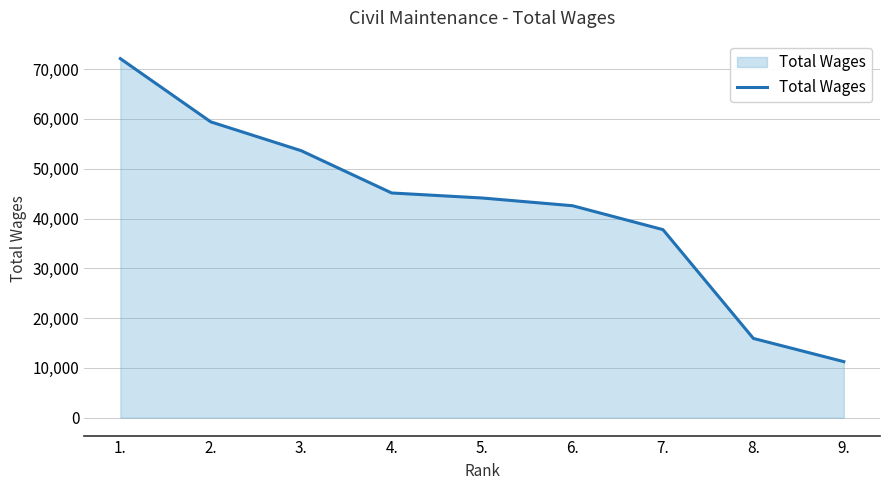

True or false: there are more than 1 points higher than both neighbors.

False